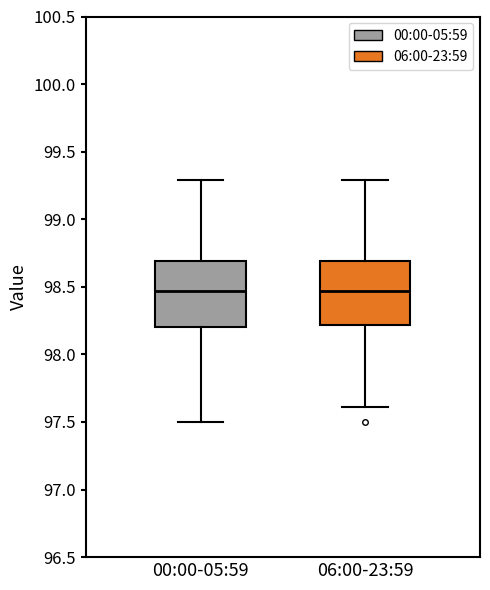

Where does the lower whisker of the box for 00:00-05:59 end on the y-axis? The values are not printed on the chart, so give them approximately, as read against the axis.

97.50